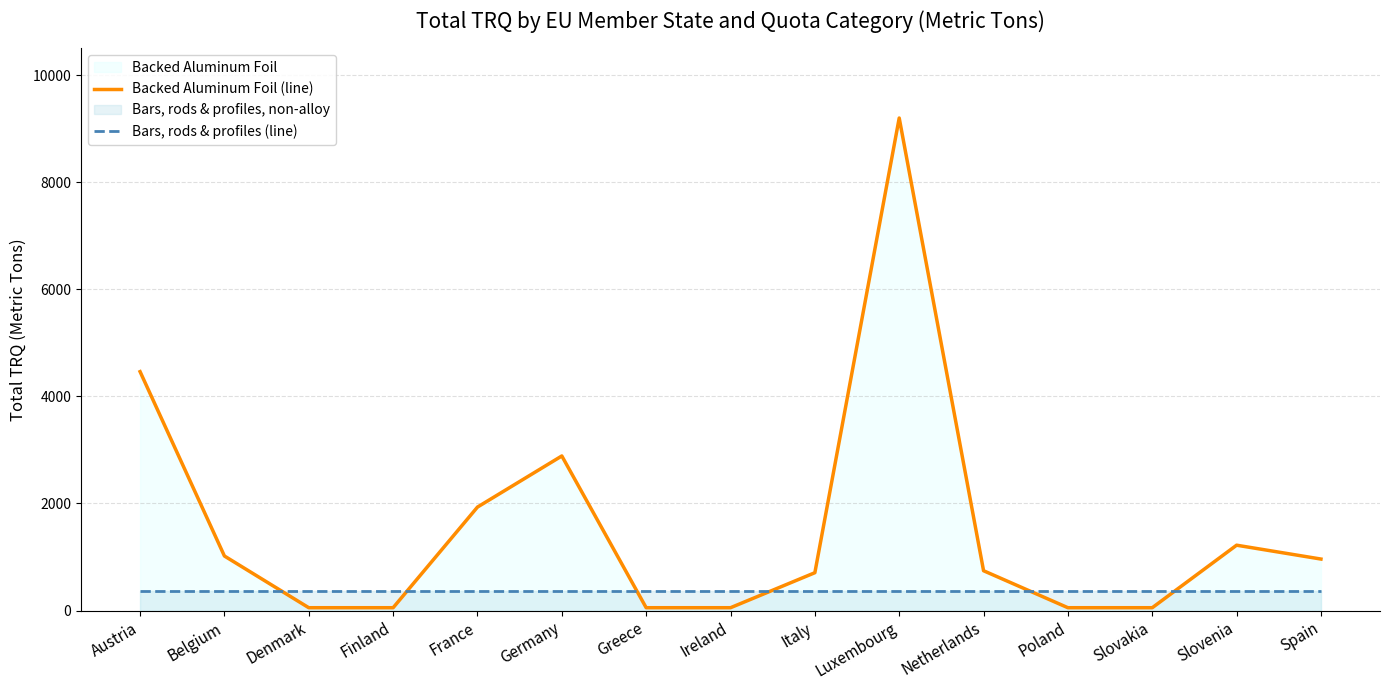

Reading left to right, transcribe all the data shown in this chart.

Backed Aluminum Foil (line): Austria=4463	Belgium=1019	Denmark=53	Finland=53	France=1933	Germany=2888	Greece=53	Ireland=53	Italy=707	Luxembourg=9201	Netherlands=744	Poland=53	Slovakia=53	Slovenia=1221	Spain=962
Bars, rods & profiles (line): Austria=371	Belgium=371	Denmark=371	Finland=371	France=371	Germany=371	Greece=371	Ireland=371	Italy=371	Luxembourg=371	Netherlands=371	Poland=371	Slovakia=371	Slovenia=371	Spain=371